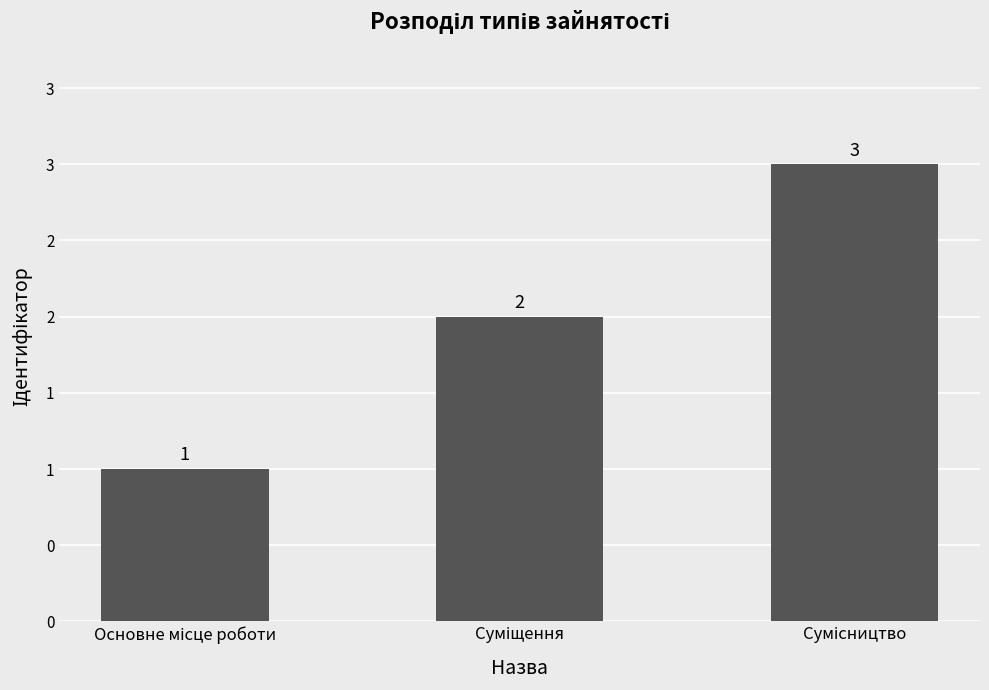

What is the average value?

2